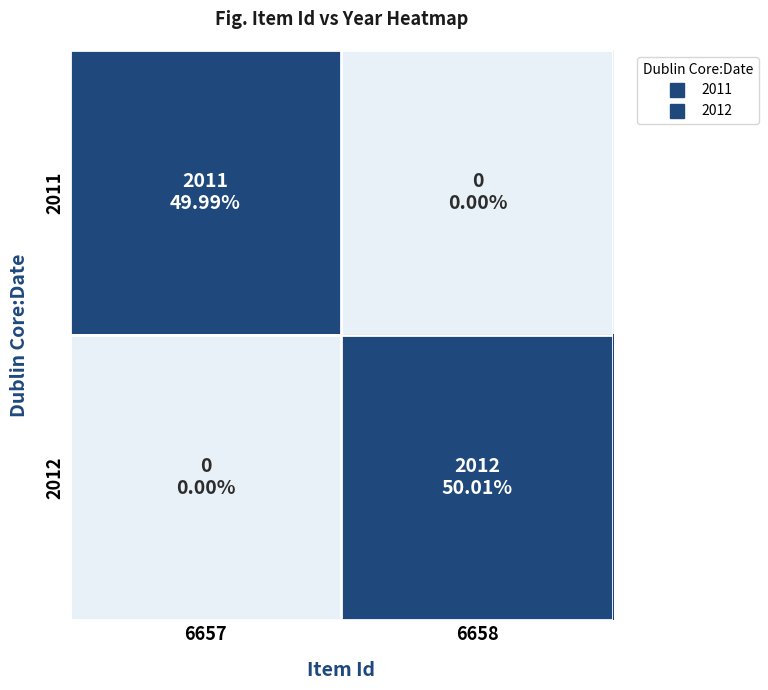

At 6658, list the series in order from smallest to largest.

2011, 2012